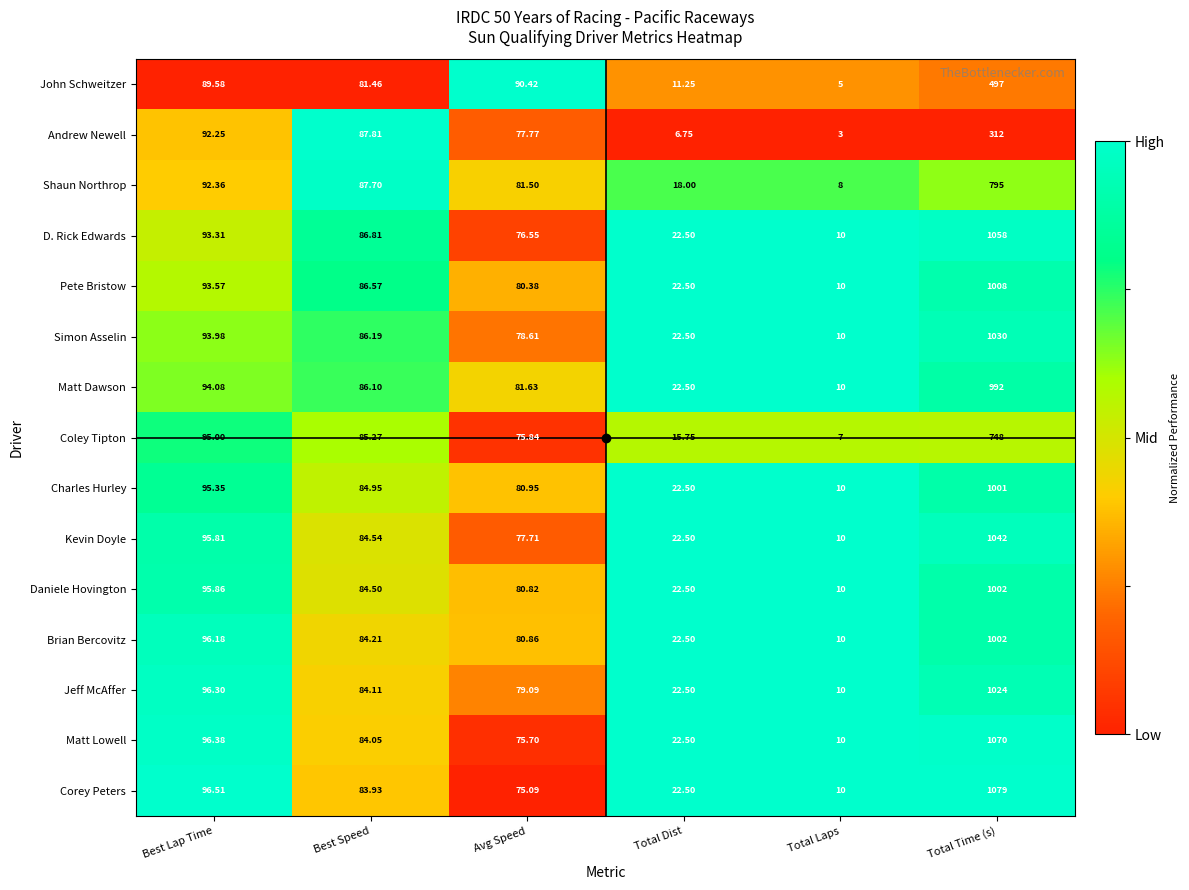

Which category has the highest value in the Jeff McAffer series?

Total Time (s)